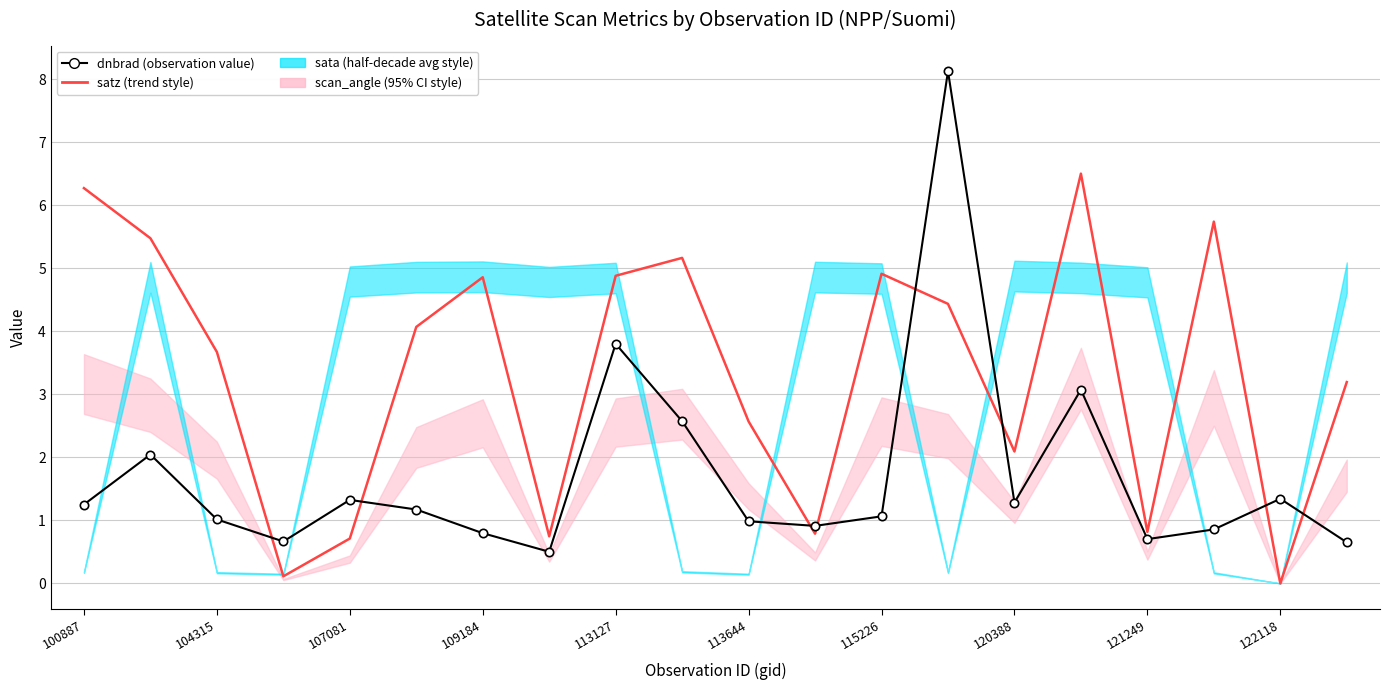

How many lines are shown in the chart?

2